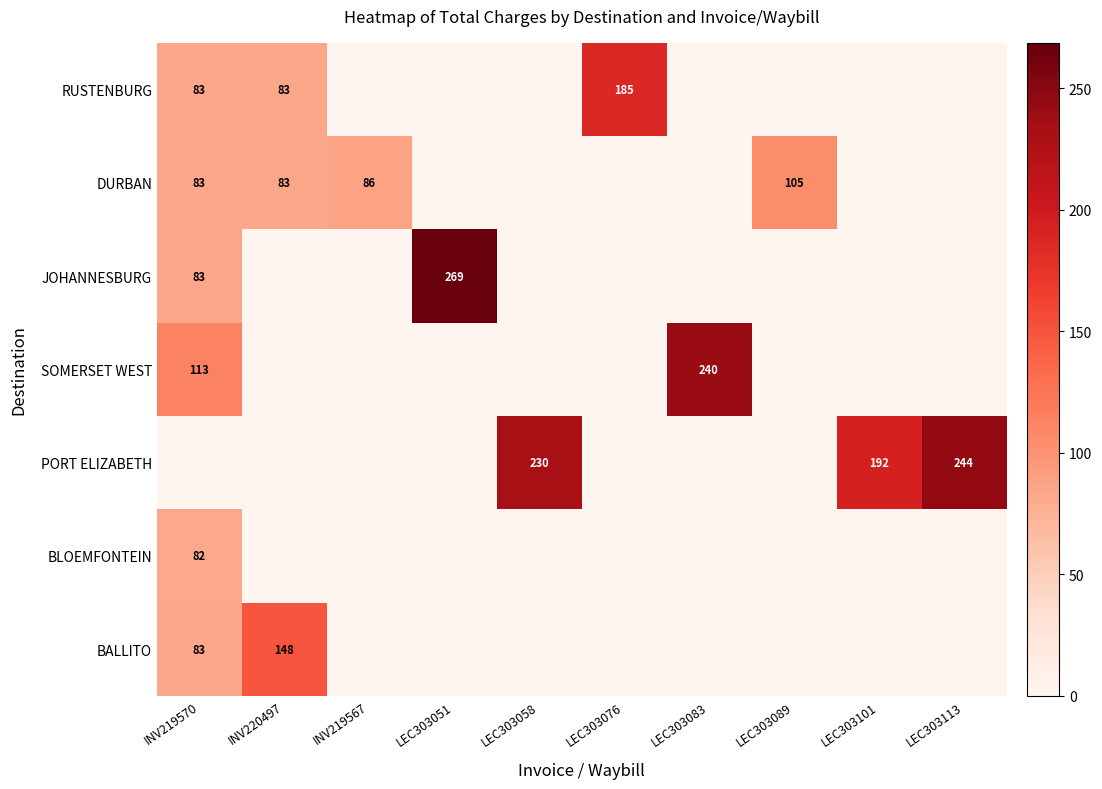

Which has a higher value, INV220497 or LEC303113?

INV220497